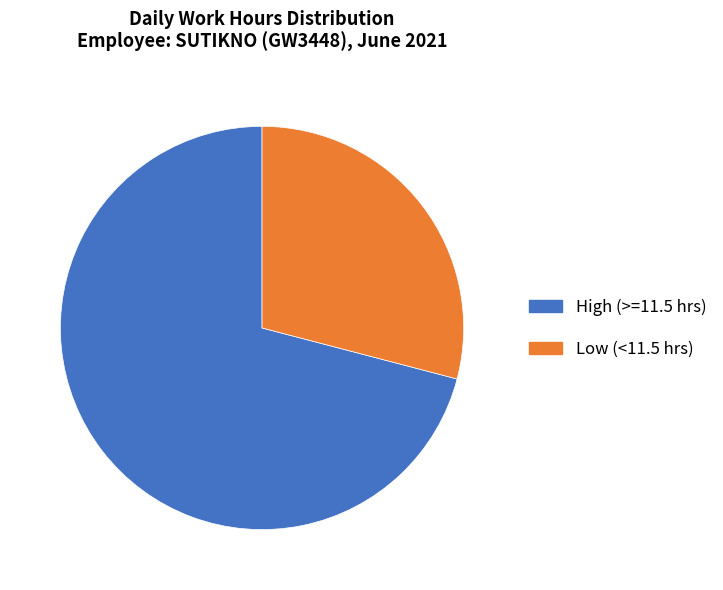

Combined, do High (>=11.5 hrs) and Low (<11.5 hrs) account for over 50%?

Yes